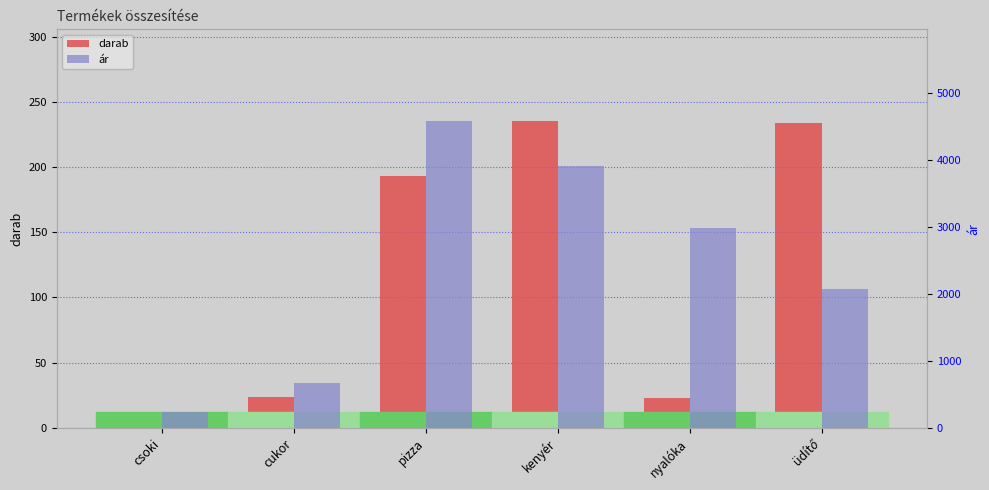

Is it true that ár equals 130 at csoki?

False